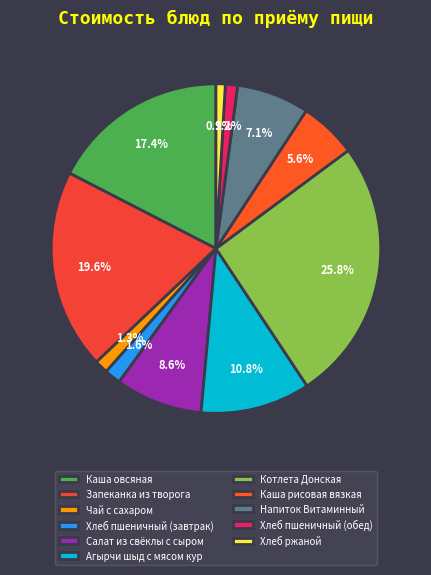

What percentage is the Напиток Витаминный slice, to the nearest percent?

7%